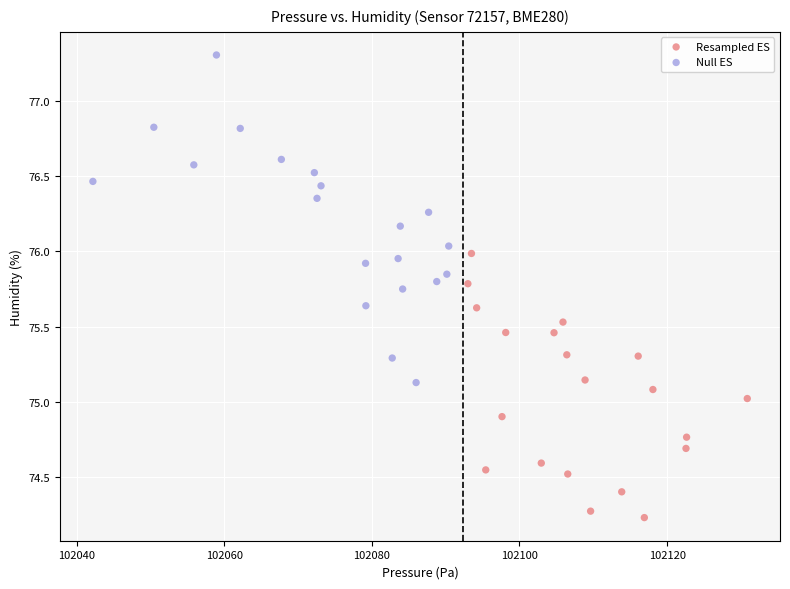

Which series reaches the minimum Y coordinate?

Resampled ES